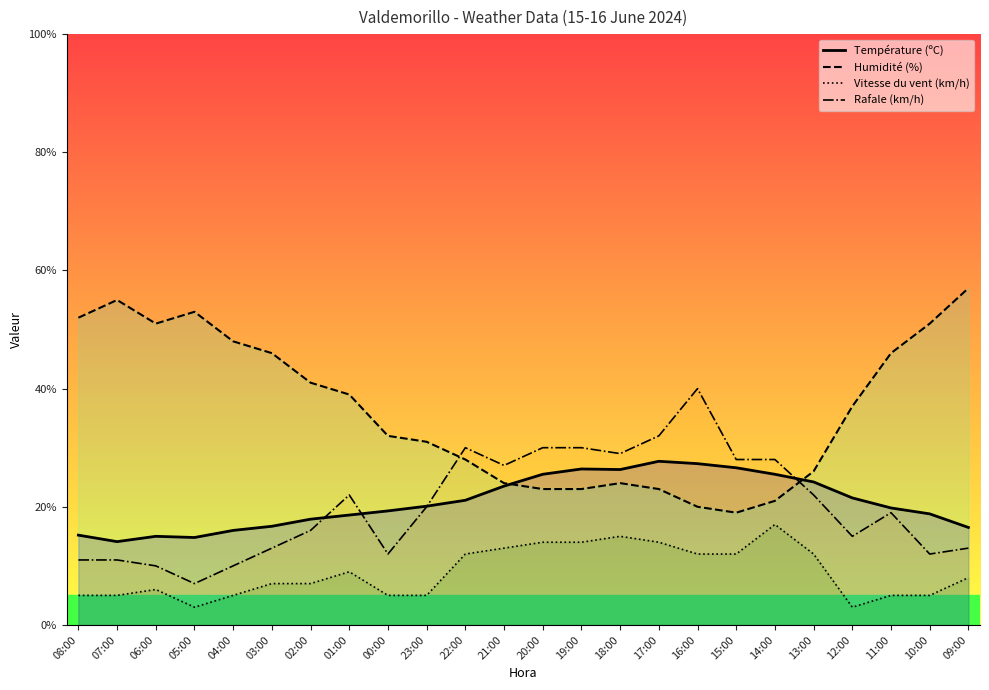

Where is Humidité (%) nearest to the value 38?

01:00